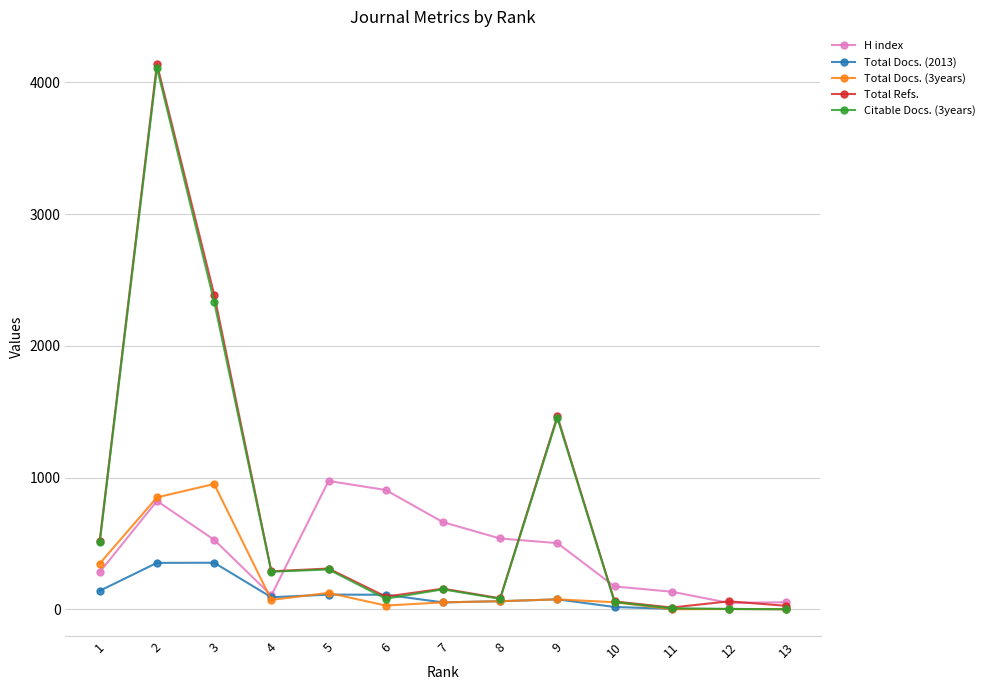

Between 9 and 11, which series saw the biggest shift?

Total Refs.